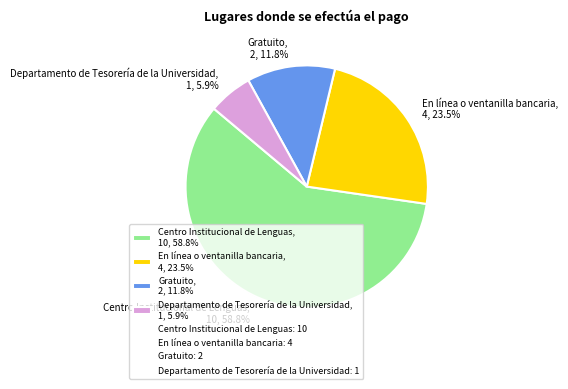

Approximately how many times larger is the value at Departamento de Tesorería de la Universidad compared to Gratuito?

0.5